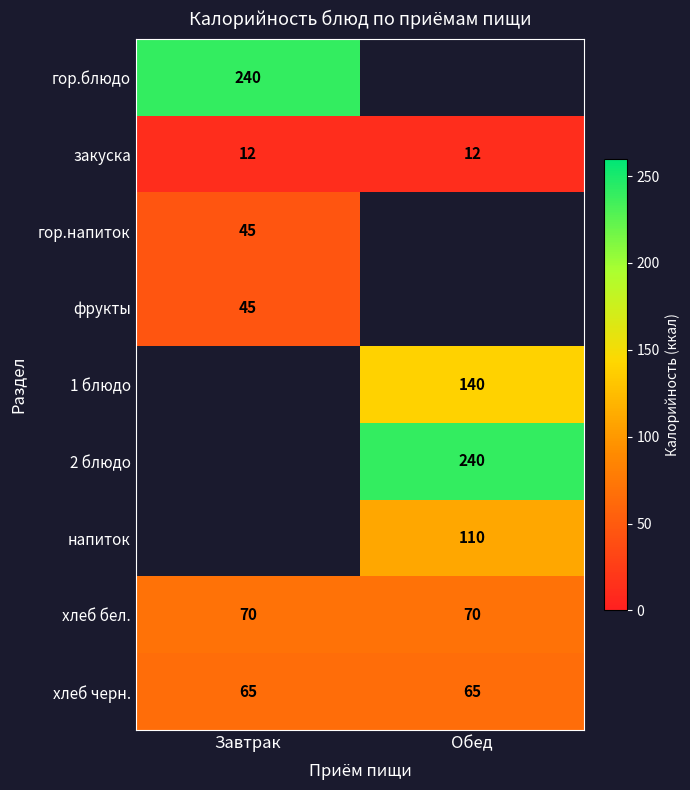

The гор.напиток series shows 61.0 at Завтрак. True or false?

False